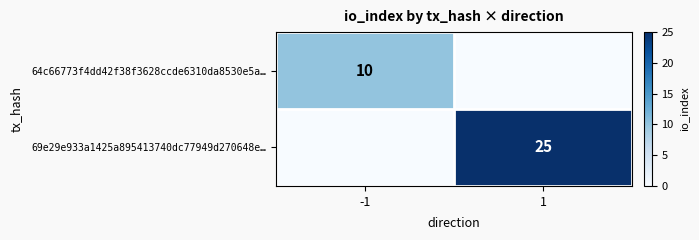

The value of 64c66773f4dd42f38f3628ccde6310da8530e5a… at -1 is 18. True or false?

False